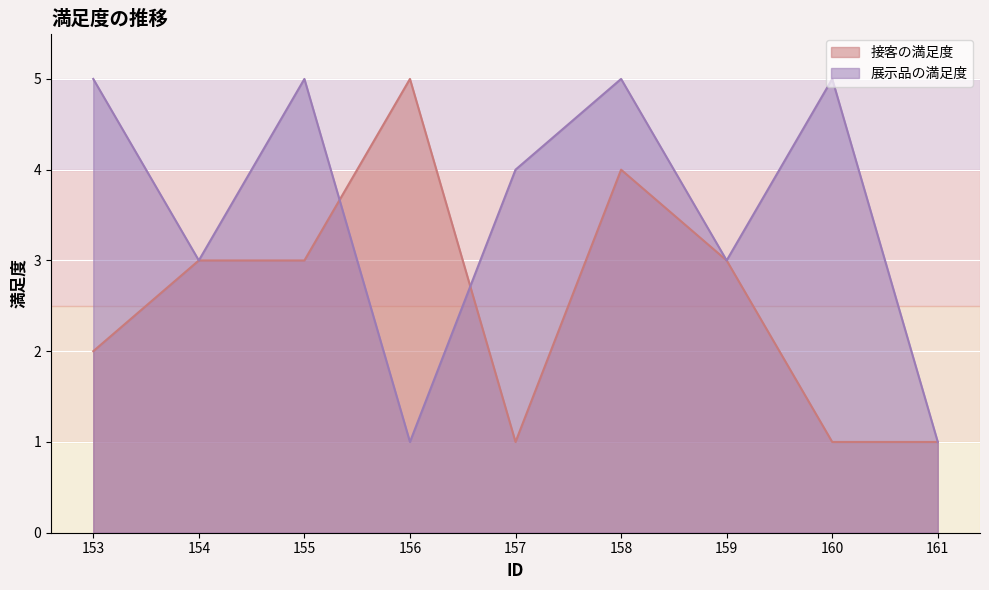

How many interior local peaks does the 展示品の満足度 series have?

3